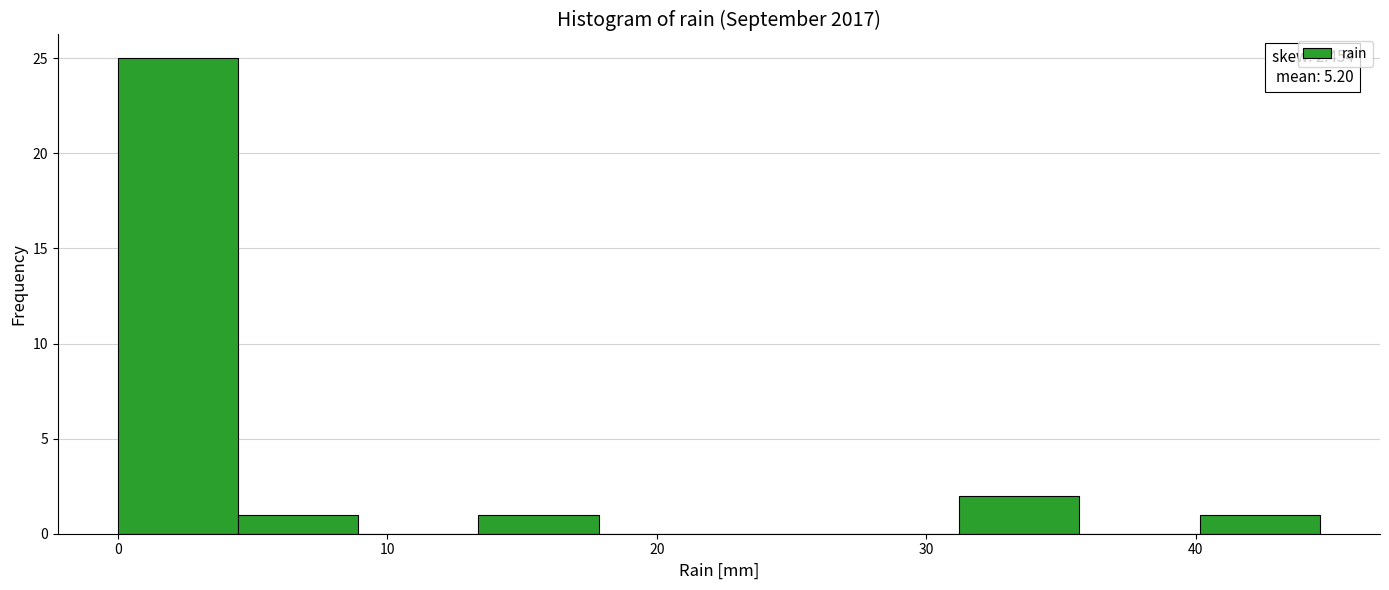

Over which range of the x-axis is the bar tallest?

0 to 4